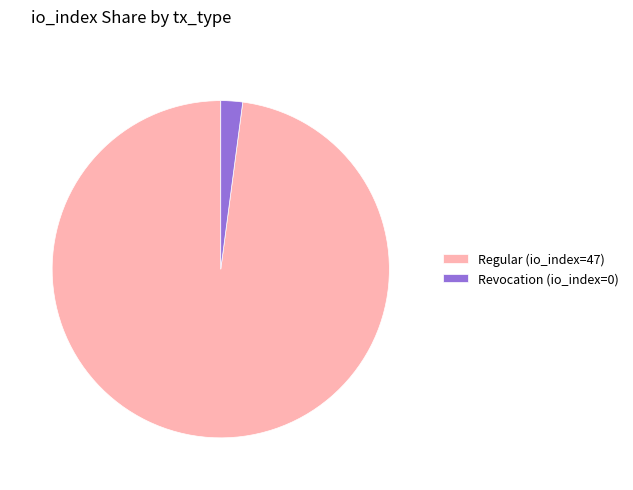

Which category has the biggest portion of the pie?

Regular (io_index=47)